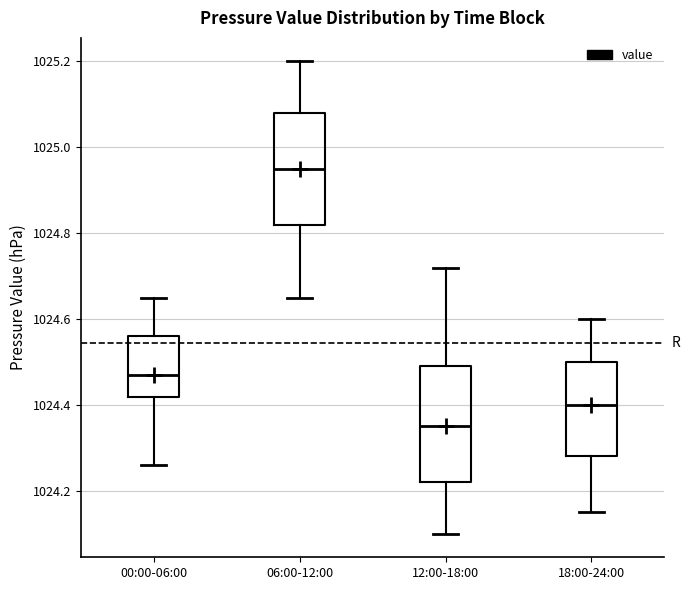

Which box's median line is the highest?

06:00-12:00